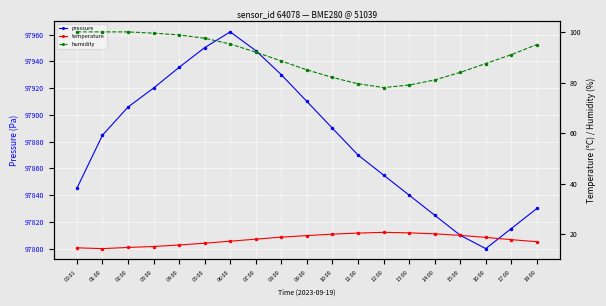

Between 04:00 and 17:00, which is larger?

04:00